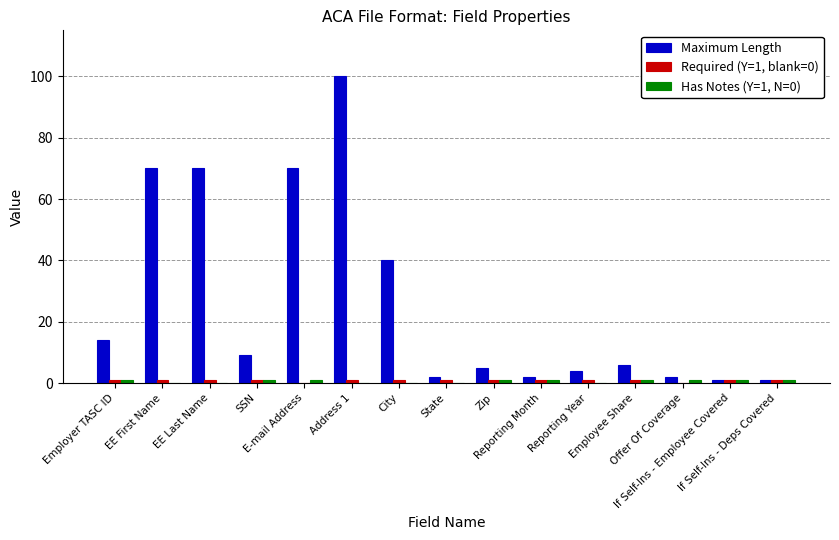

What is the sum of all Maximum Length values?

396